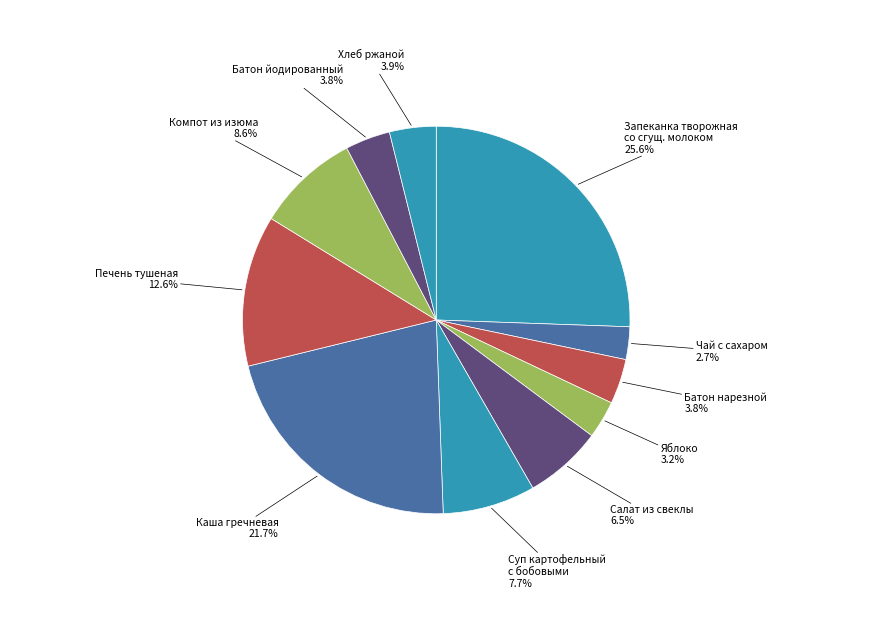

Count the number of slices in the pie.

11